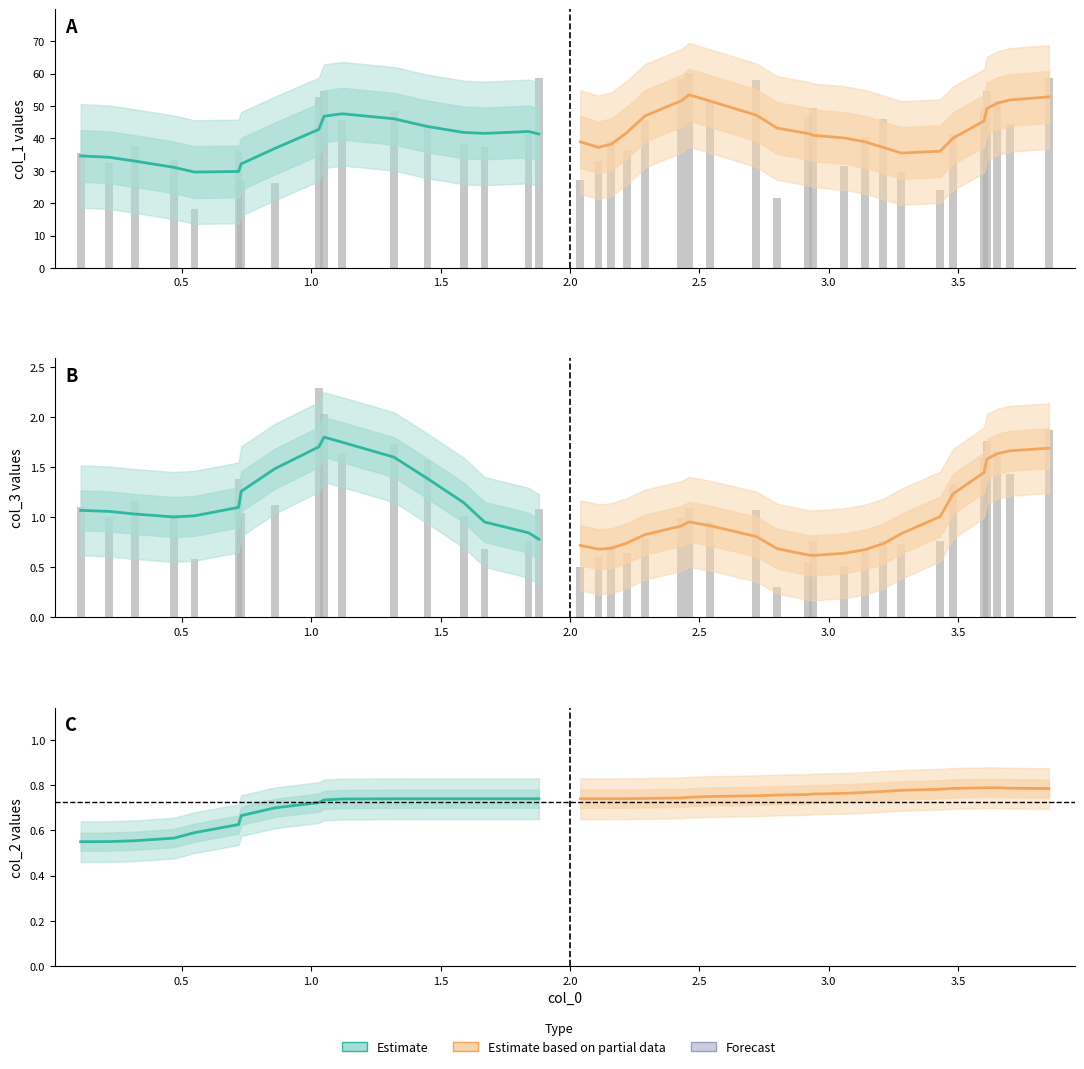

What is the value of the col_1 bar at the 35th from the left?

41.3